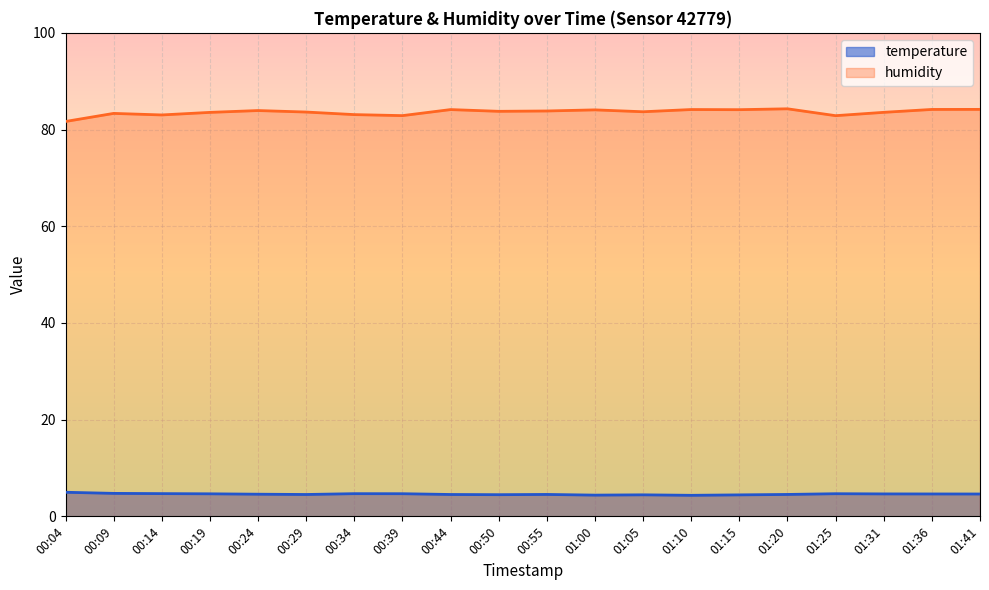

What is the difference between the highest and lowest values at 00:34?

78.4